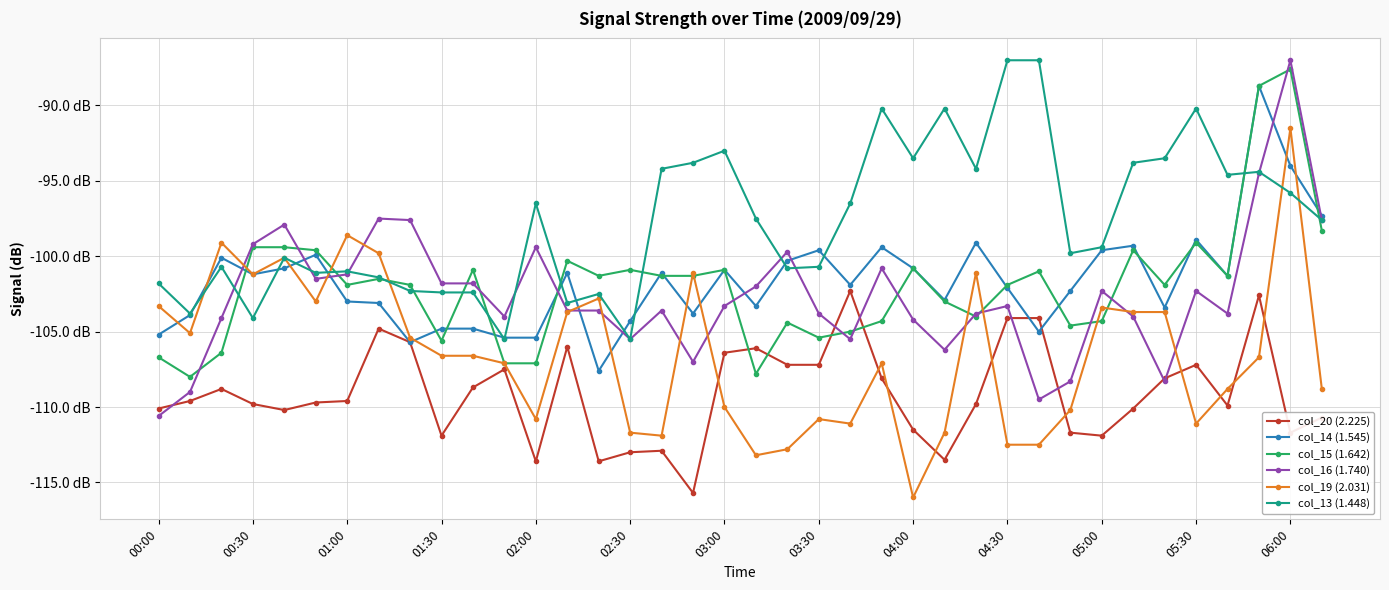

How many interior local valleys does the col_19 (2.031) series have?

9